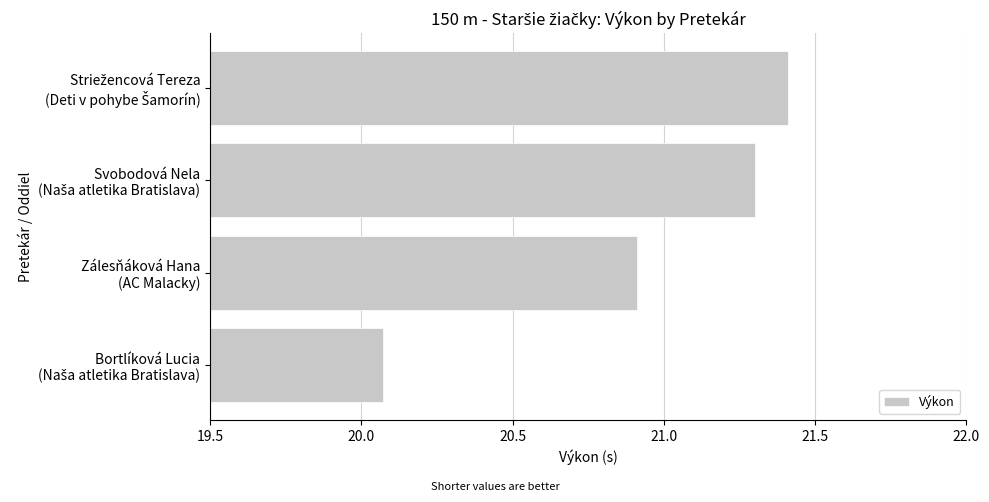

What is the greatest value displayed?

21.4